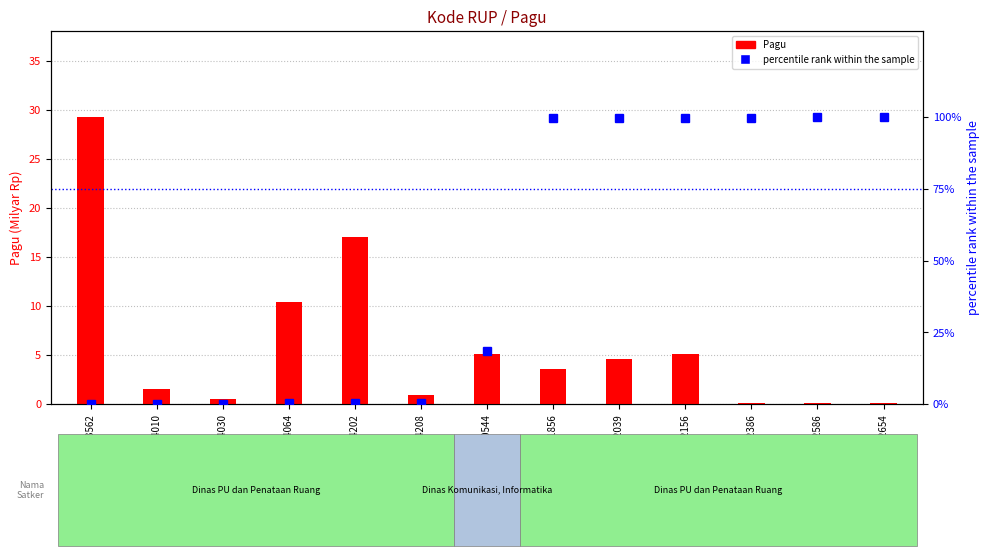

Reading right to left, what are all the values shown in this chart?

Pagu: 46342654=0.1	46342586=0.1	46342386=0.1	46342156=5.1	46342039=4.6	46341856=3.5	46180544=5.1	46144208=0.9	46144202=17.0	46144064=10.4	46144030=0.5	46144010=1.5	46143562=29.2
percentile rank within the sample: 46342654=100.0	46342586=100.0	46342386=99.9	46342156=99.7	46342039=99.7	46341856=99.6	46180544=18.6	46144208=0.3	46144202=0.3	46144064=0.3	46144030=0.2	46144010=0.2	46143562=0.0